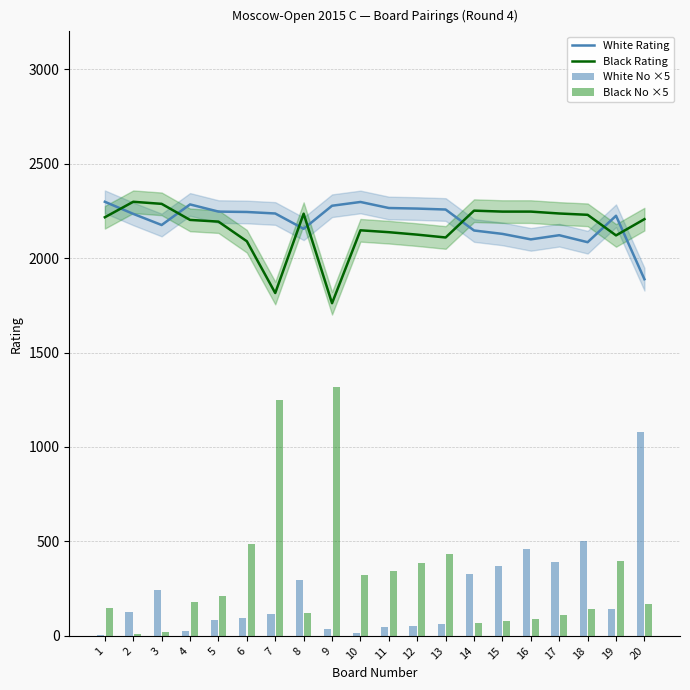

What is the value of the White No ×5 bar at the 4th from the left?

25